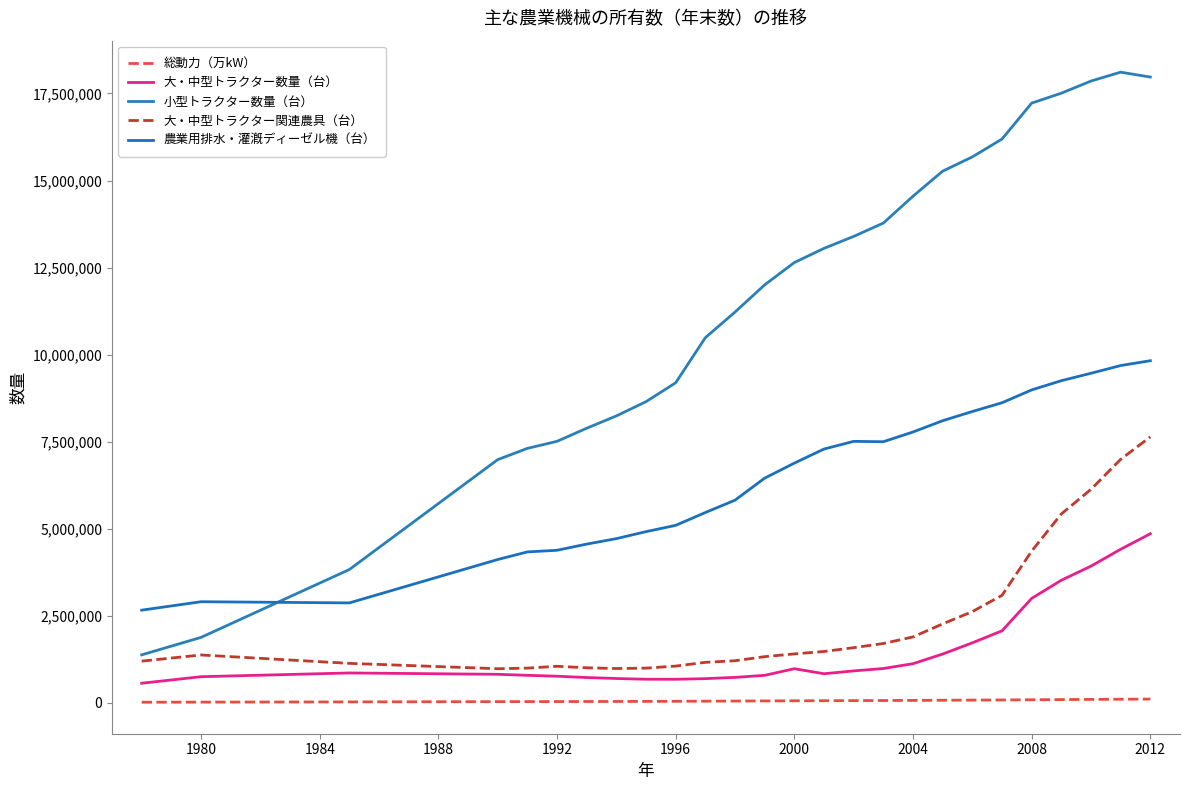

Is this an area chart (filled region under the line)?

No